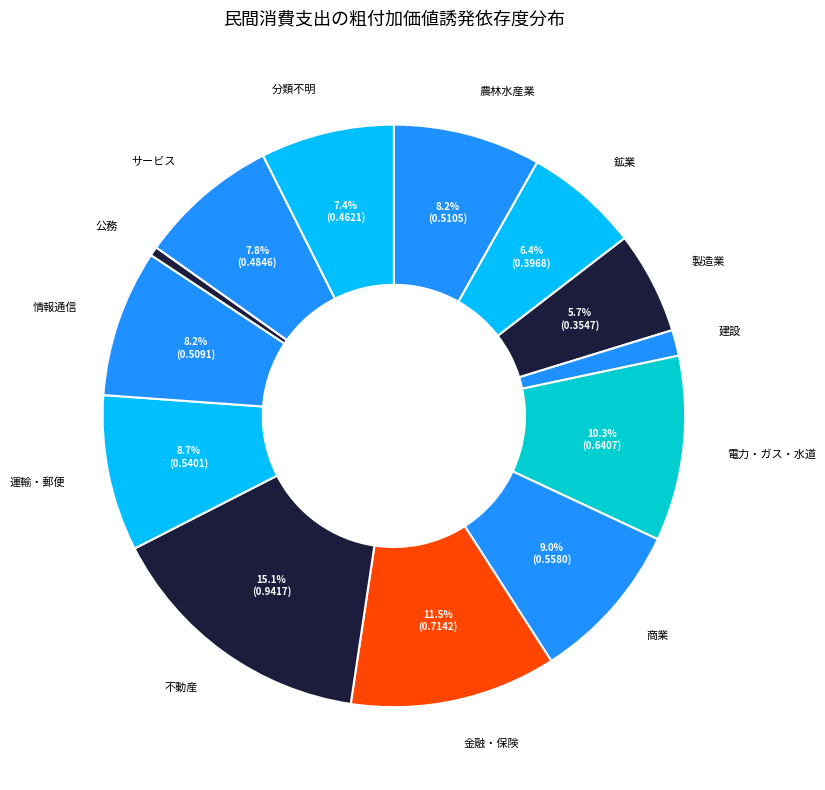

What is the smallest slice in the pie chart?

公務